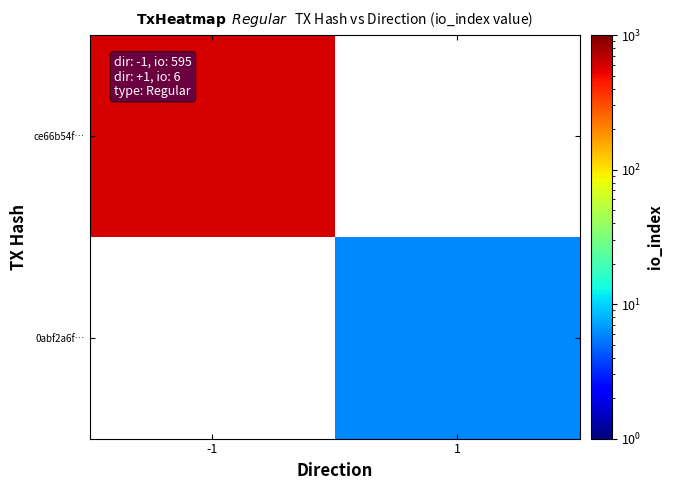

How many positive values does the 0abf2a6f… series have?

1